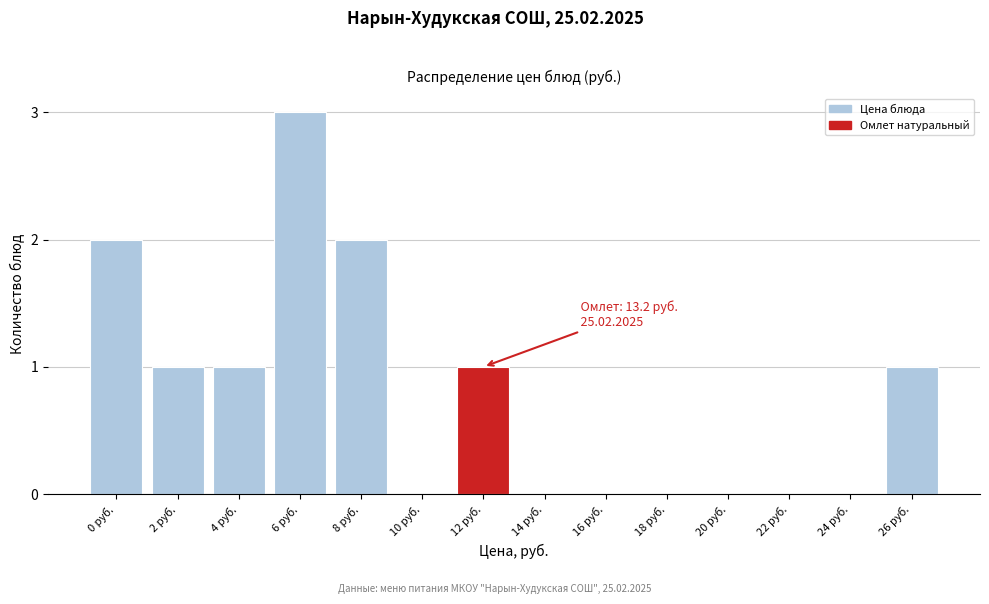

Reading left to right, what are all the values shown in this chart?

0 руб.=2	2 руб.=1	4 руб.=1	6 руб.=3	8 руб.=2	10 руб.=0	12 руб.=1	14 руб.=0	16 руб.=0	18 руб.=0	20 руб.=0	22 руб.=0	24 руб.=0	26 руб.=1